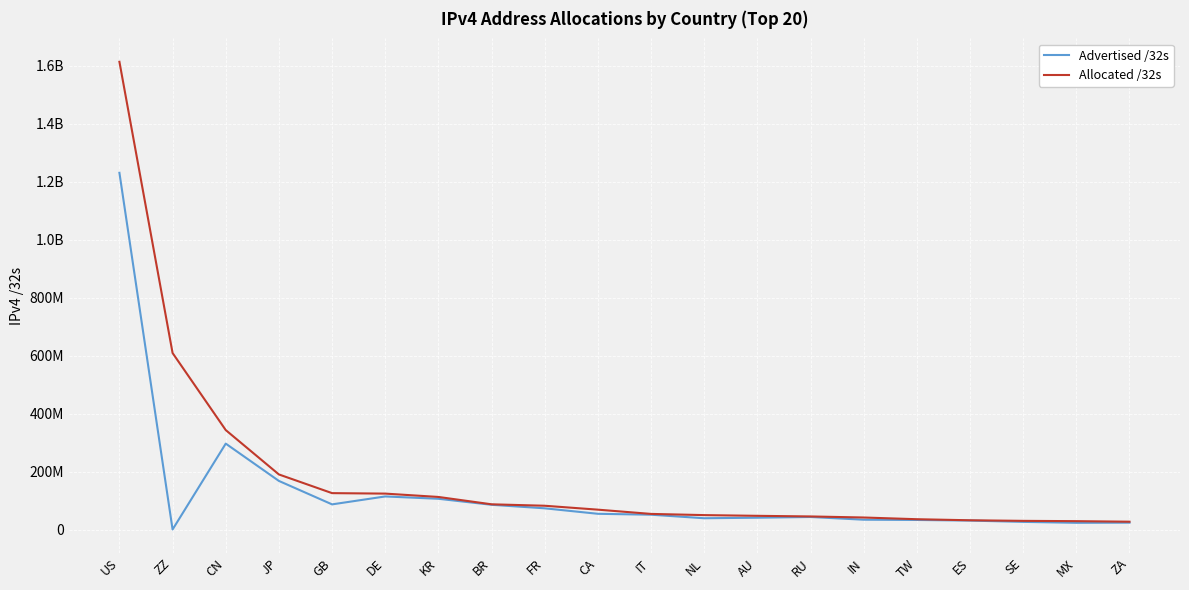

What are all the series names shown in the legend?

Advertised /32s, Allocated /32s